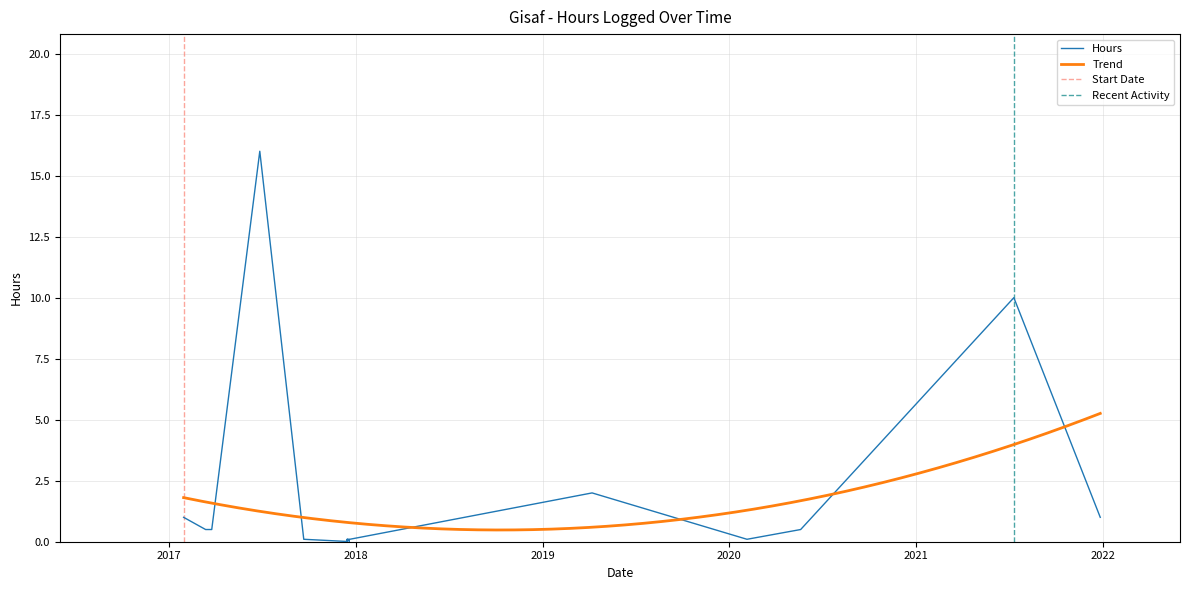

How many points are lower than both their immediate neighbors (excluding endpoints)?

3